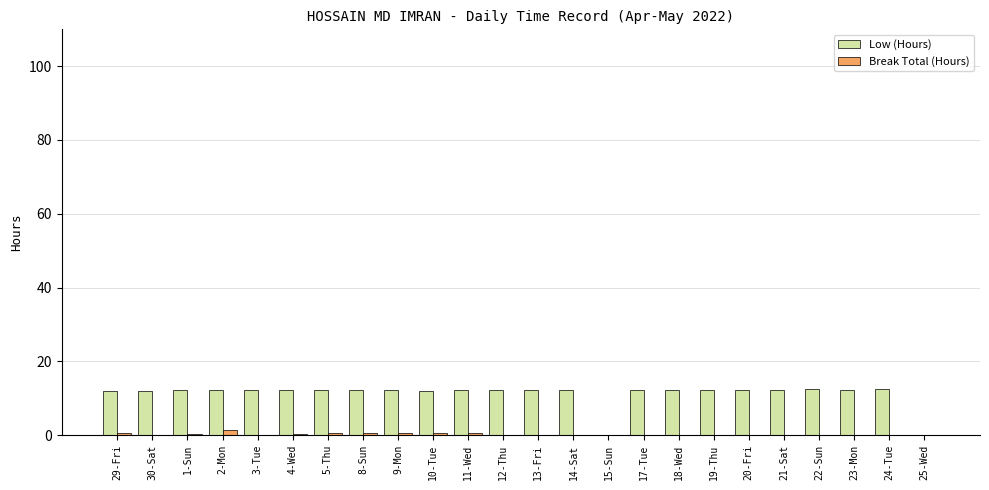

The value of Low (Hours) at 10-Tue is 16.0. True or false?

False